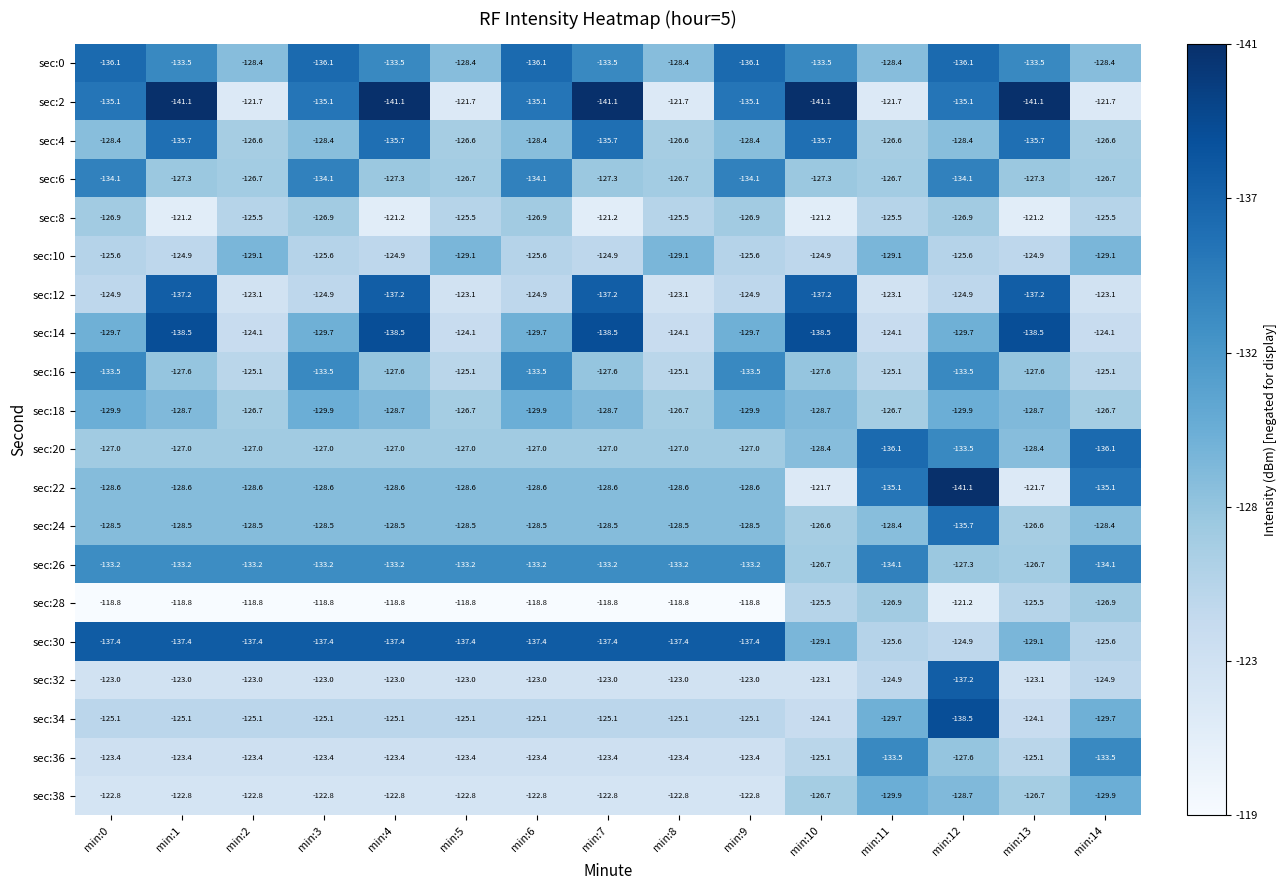

True or false: sec:6 has a value of -49.2 at min:7.

False